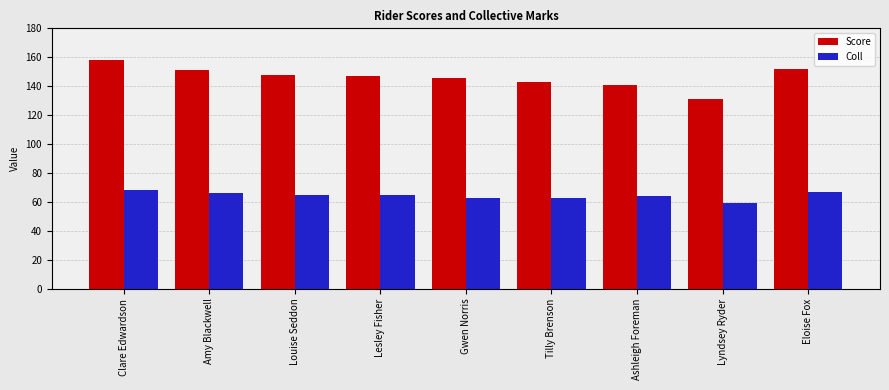

Does the chart contain any negative values?

No